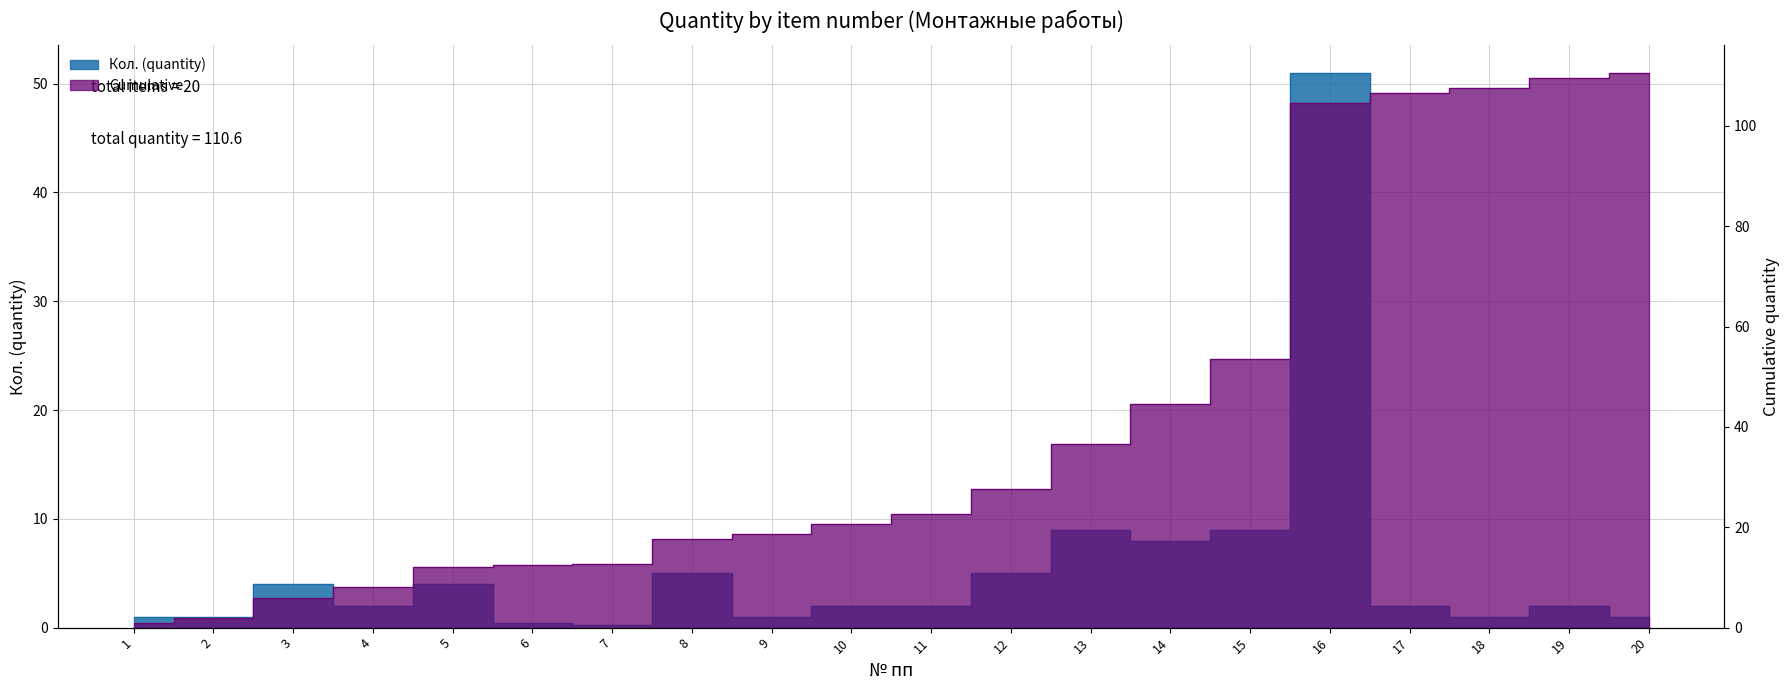

Which series has the largest total across all categories?

Cumulative